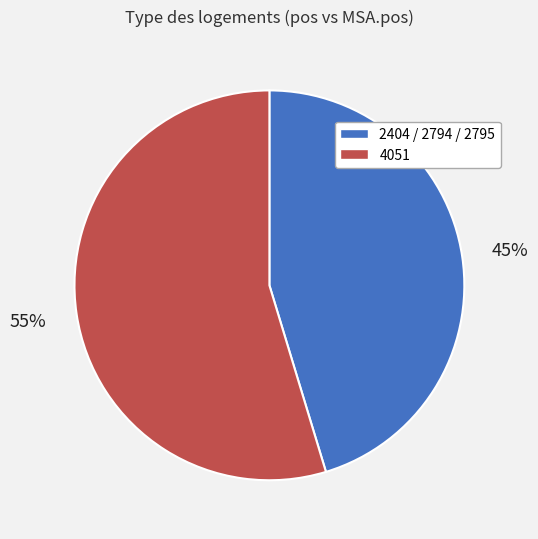

Count the number of slices in the pie.

2